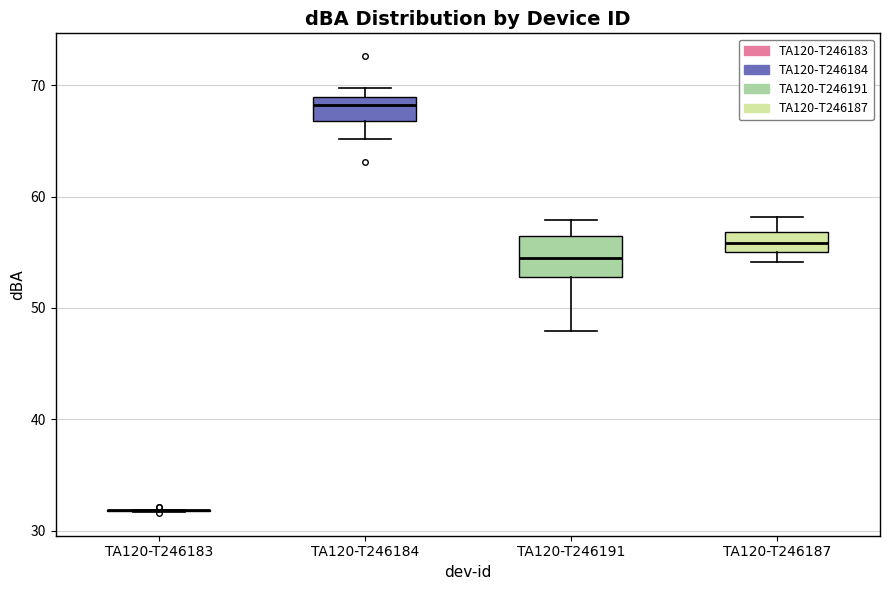

Reading left to right, read every box against the y-axis: the position of its median line, the range the box covers, and the ends of its whiskers. The values are not printed on the chart, so give them approximately, as read against the axis.

TA120-T246183: box collapsed to a line at 32, whiskers 32 to 32
TA120-T246184: median 68, box 67 to 69, whiskers 65 to 70
TA120-T246191: median 54, box 53 to 56, whiskers 48 to 58
TA120-T246187: median 56, box 55 to 57, whiskers 54 to 58